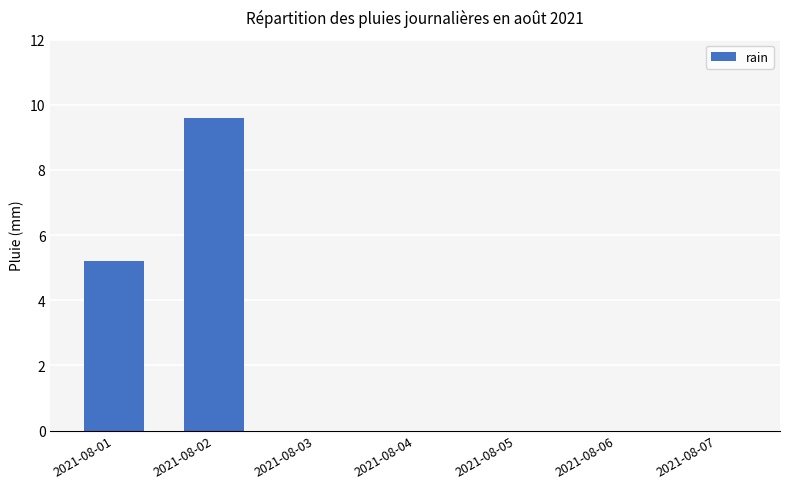

What is the greatest value displayed?

9.6